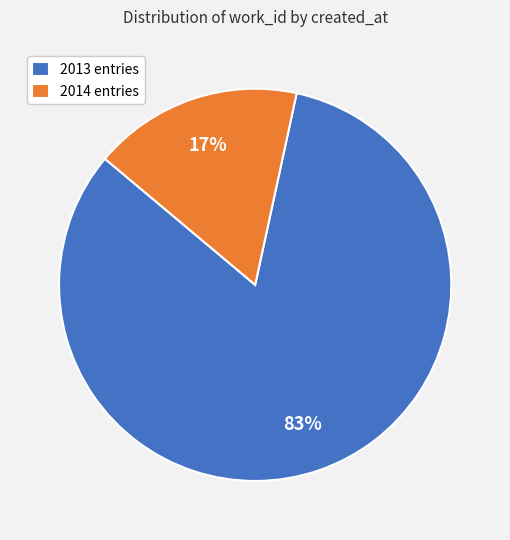

Which category accounts for the majority?

2013 entries